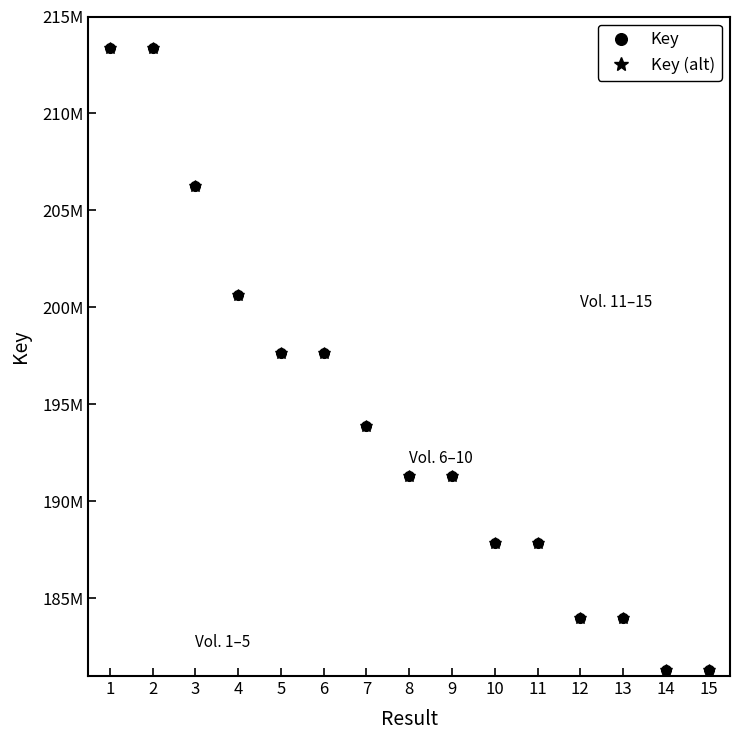

What is the average value of the Key series?

194114928